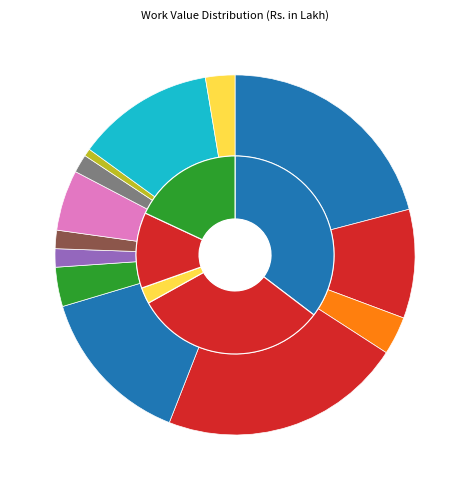

Count the number of slices in the pie.

13